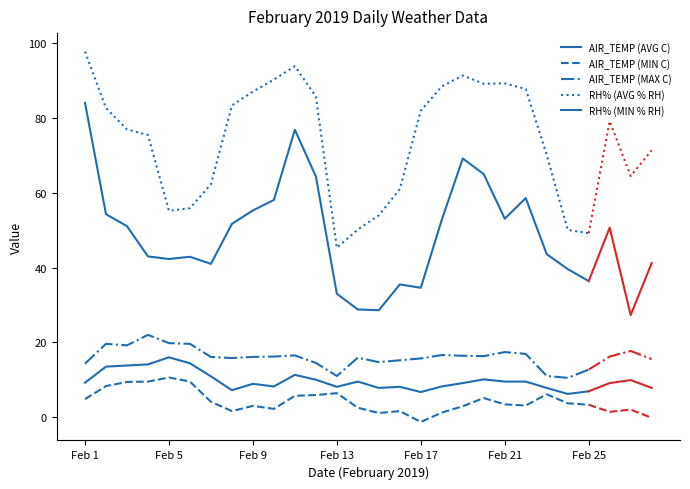

True or false: AIR_TEMP (MIN C) and AIR_TEMP (MAX C) cross at least once.

False